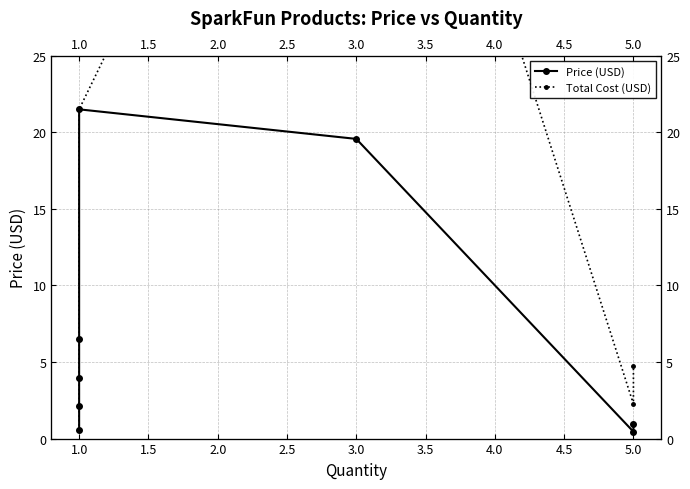

True or false: Price (USD) has more than 1 interior local peaks.

False